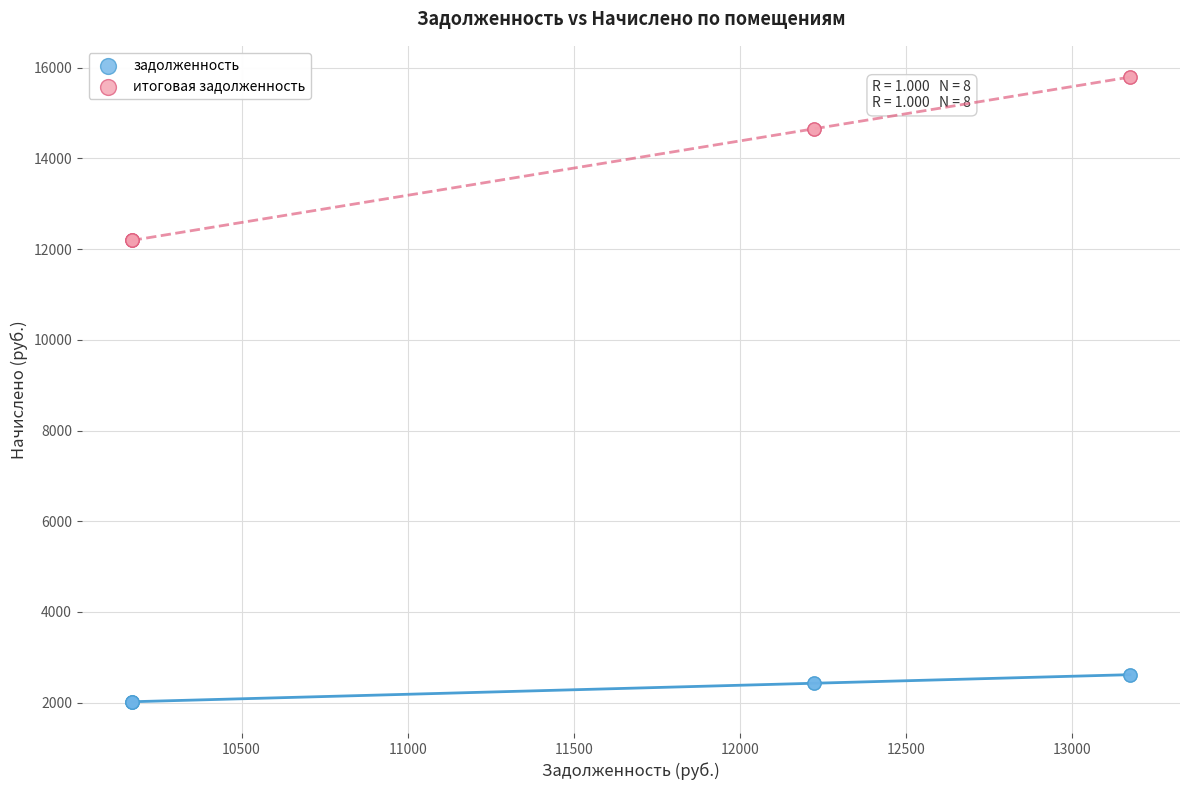

What are all the series names shown in the legend?

задолженность, итоговая задолженность